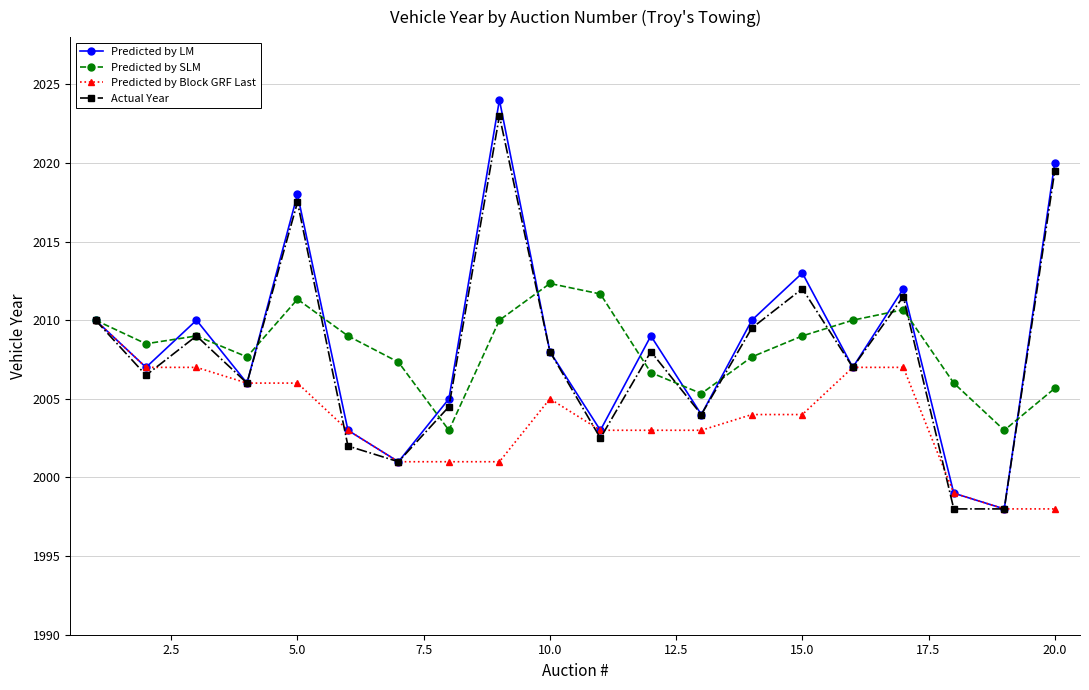

Reading left to right, what are all the values shown in this chart?

Predicted by LM: 2010.0	2007.0	2010.0	2006.0	2018.0	2003.0	2001.0	2005.0	2024.0	2008.0	2003.0	2009.0	2004.0	2010.0	2013.0	2007.0	2012.0	1999.0	1998.0	2020.0
Predicted by SLM: 2010.0	2008.5	2009.0	2007.7	2011.3	2009.0	2007.3	2003.0	2010.0	2012.3	2011.7	2006.7	2005.3	2007.7	2009.0	2010.0	2010.7	2006.0	2003.0	2005.7
Predicted by Block GRF Last: 2010.0	2007.0	2007.0	2006.0	2006.0	2003.0	2001.0	2001.0	2001.0	2005.0	2003.0	2003.0	2003.0	2004.0	2004.0	2007.0	2007.0	1999.0	1998.0	1998.0
Actual Year: 2010.0	2006.5	2009.0	2006.0	2017.5	2002.0	2001.0	2004.5	2023.0	2008.0	2002.5	2008.0	2004.0	2009.5	2012.0	2007.0	2011.5	1998.0	1998.0	2019.5